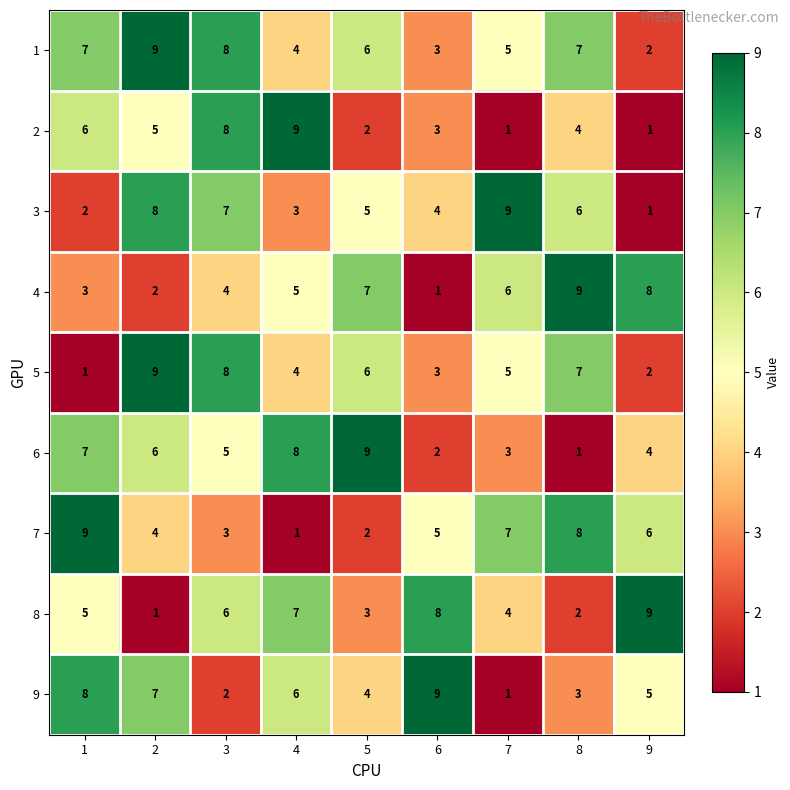

At which label does 4 reach its peak?

8